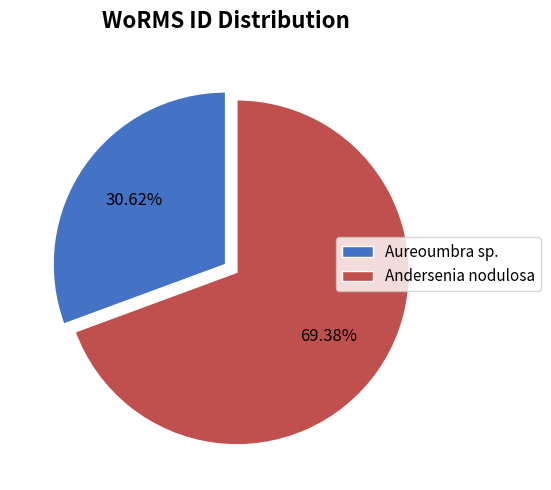

Approximately how many times larger is the value at Aureoumbra sp. compared to Andersenia nodulosa?

0.4